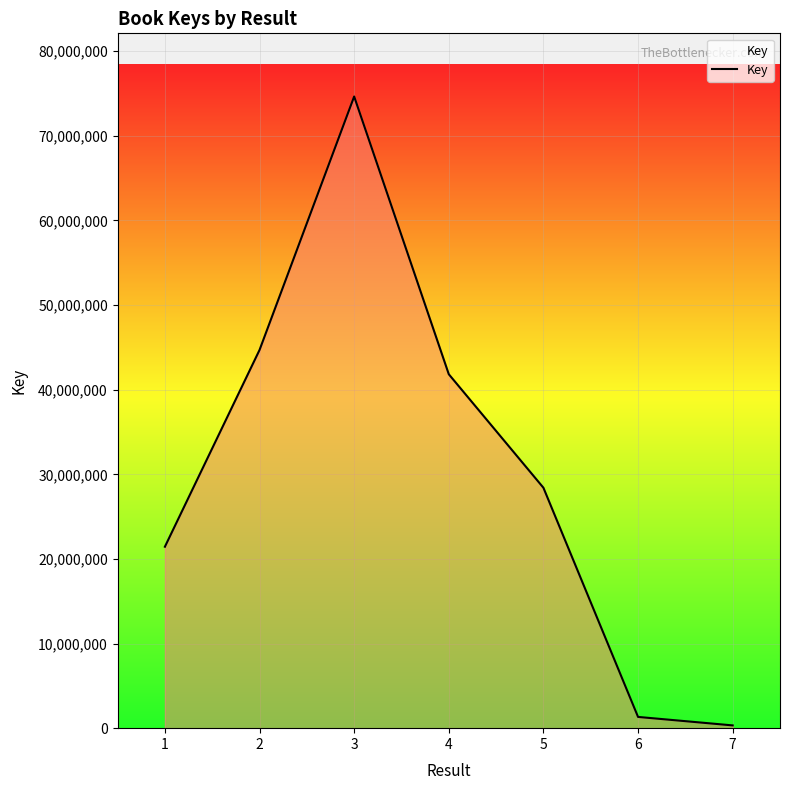

List the labels in order of value, largest first.

3, 2, 4, 5, 1, 6, 7